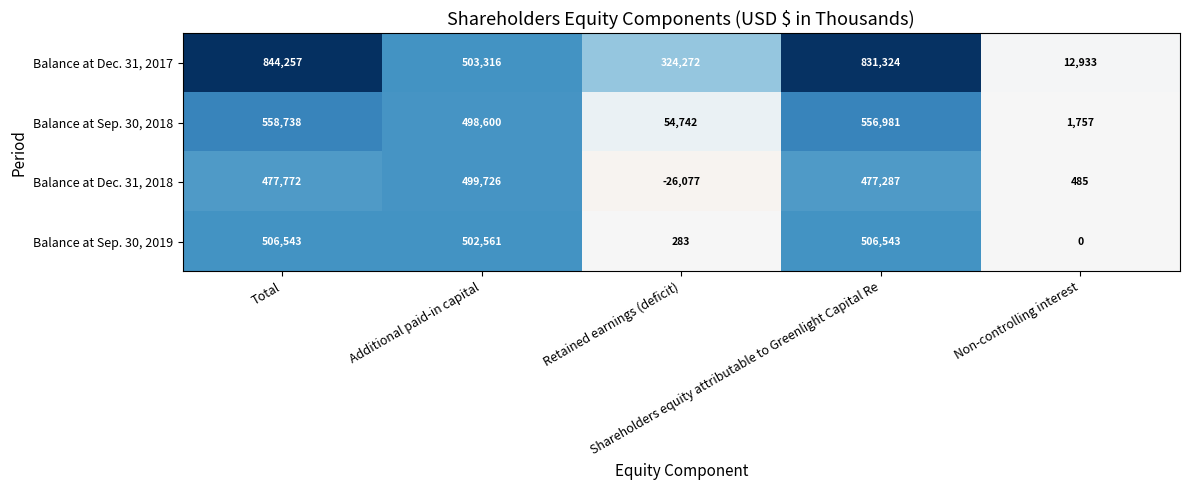

List the series in order of their peak value, lowest first.

Balance at Dec. 31, 2018, Balance at Sep. 30, 2019, Balance at Sep. 30, 2018, Balance at Dec. 31, 2017